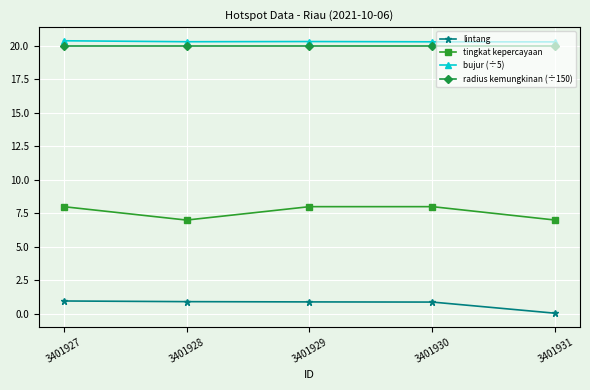

What is the difference between the maximum and minimum values in the bujur (÷5) series?

0.1